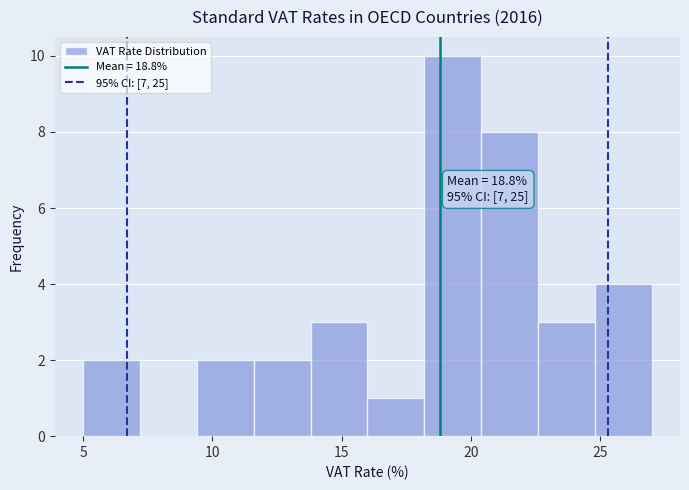

Over which range of the x-axis is the bar tallest?

18.2 to 20.4